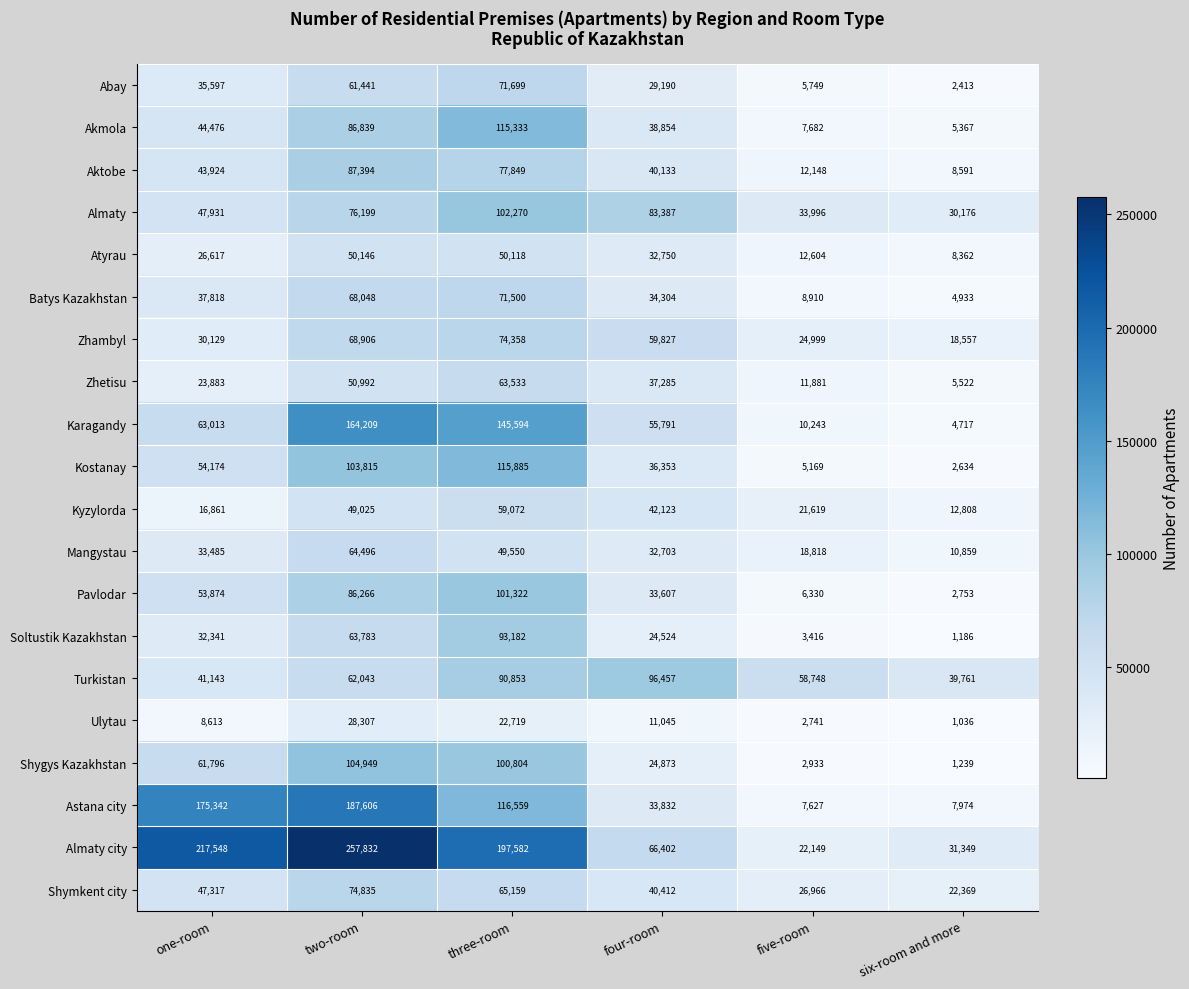

At how many categories does at least one series exceed 66873?

4